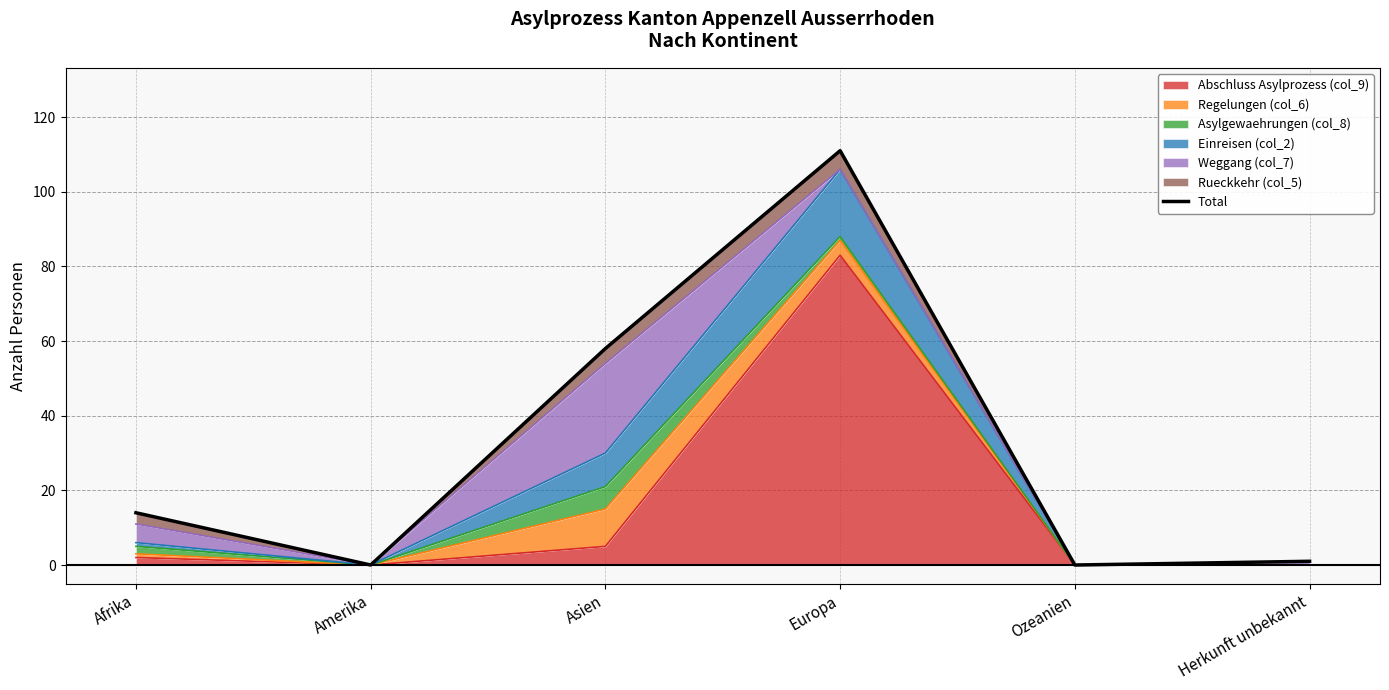

How many lines are shown in the chart?

1